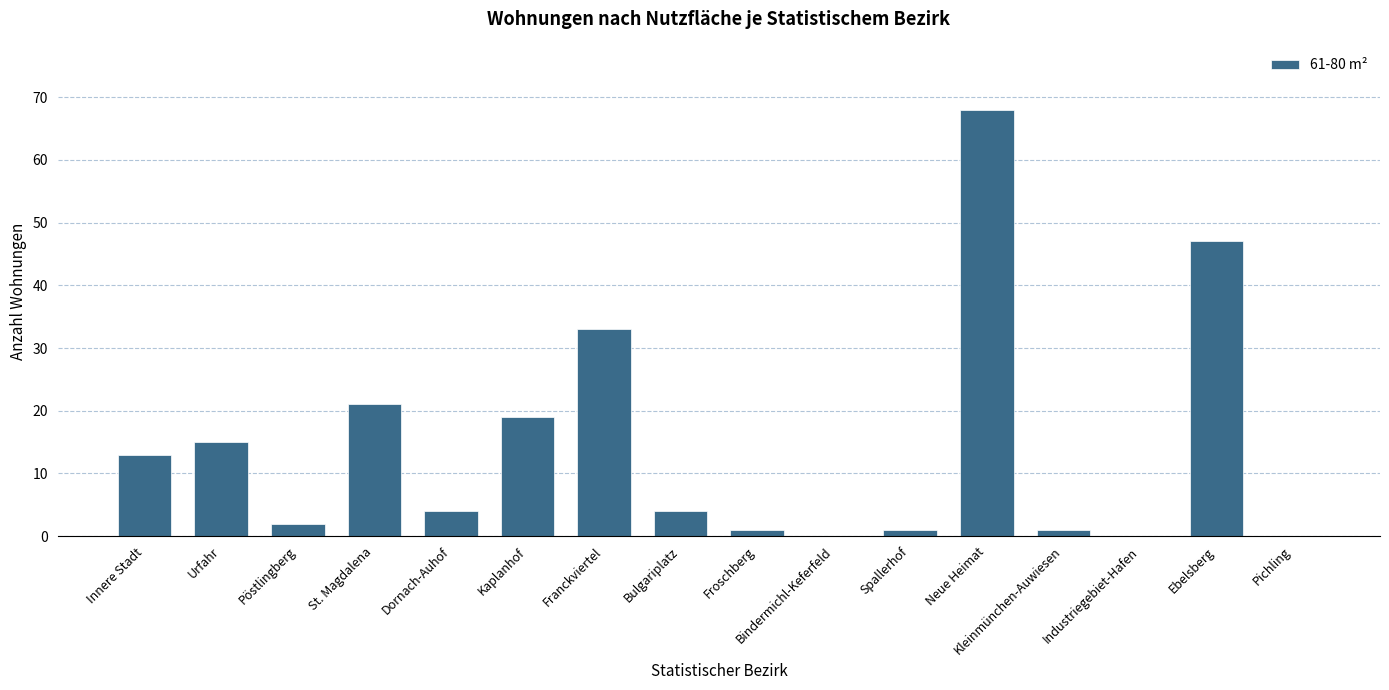

The value at Kaplanhof is 26. True or false?

False